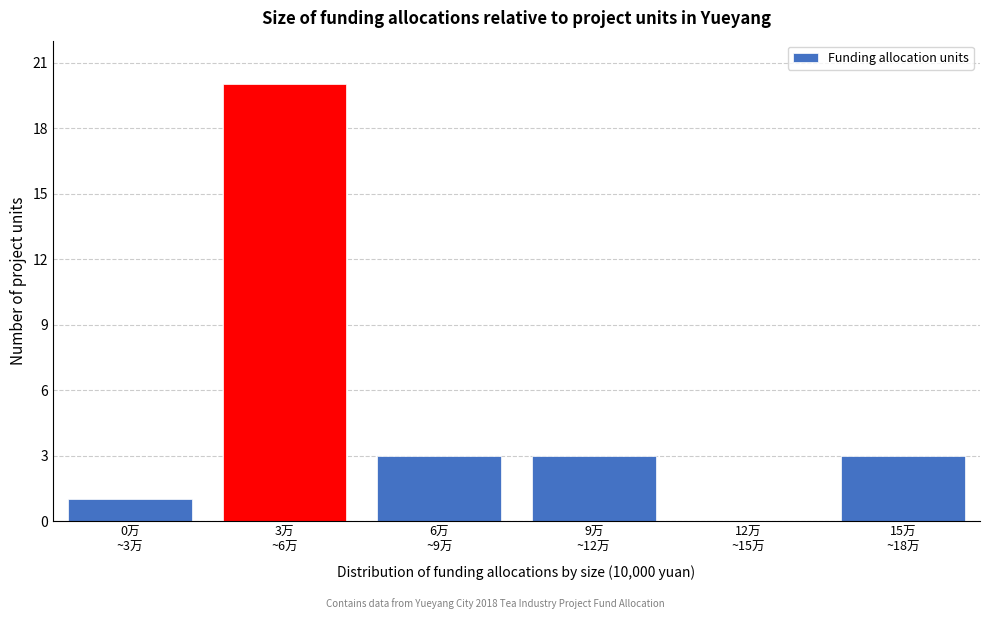

What is the maximum value shown in the chart?

20